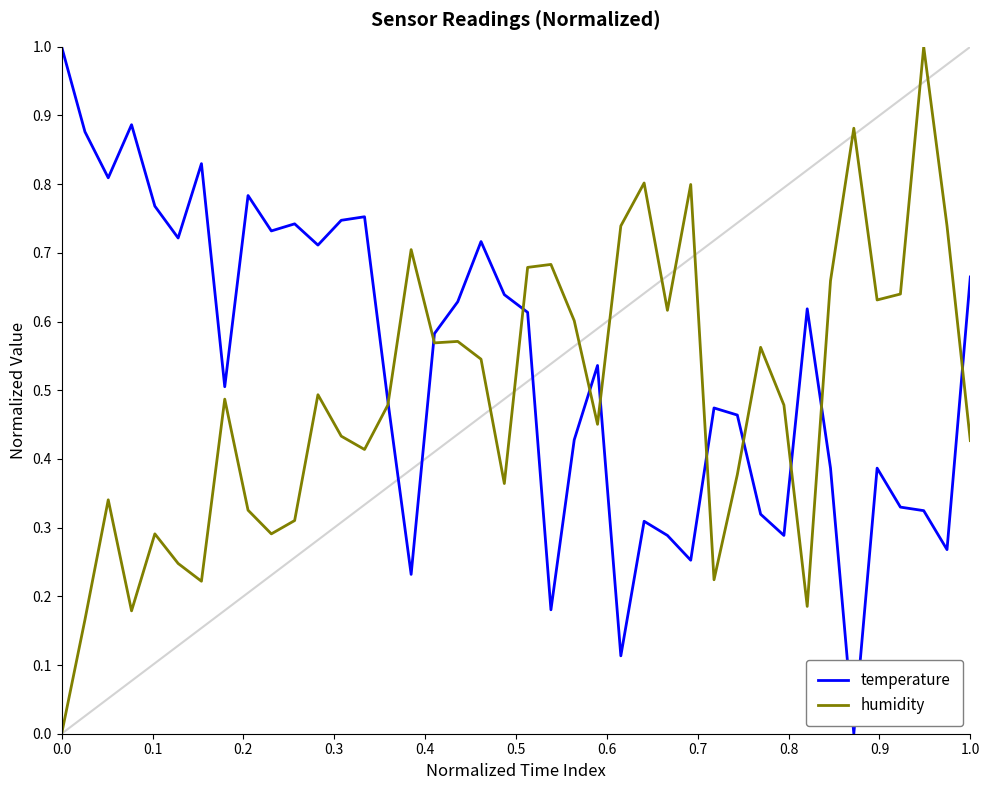

What is the maximum value shown in the chart?

1.0